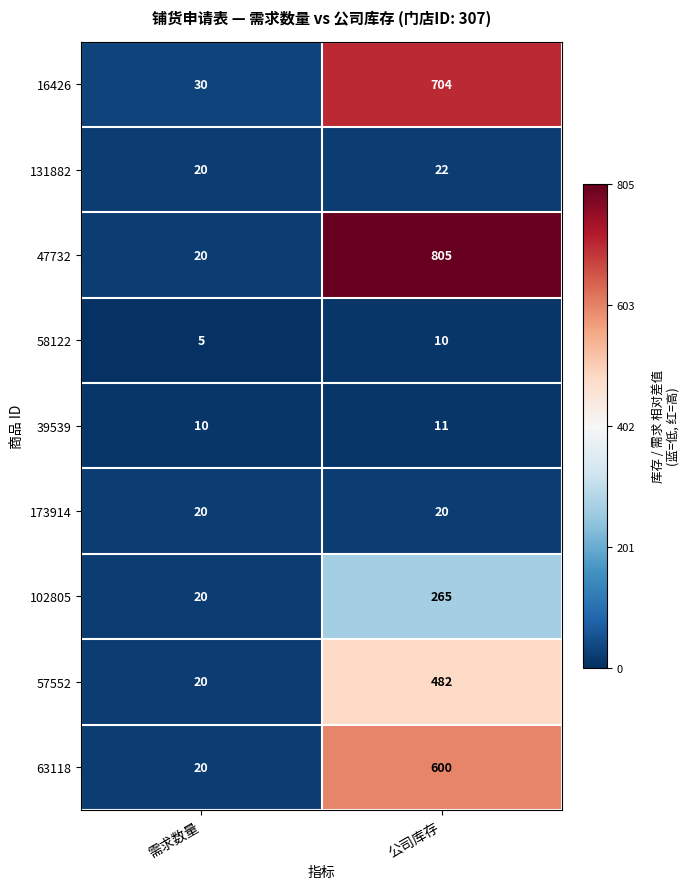

True or false: 102805 has a value of 66 at 公司库存.

False